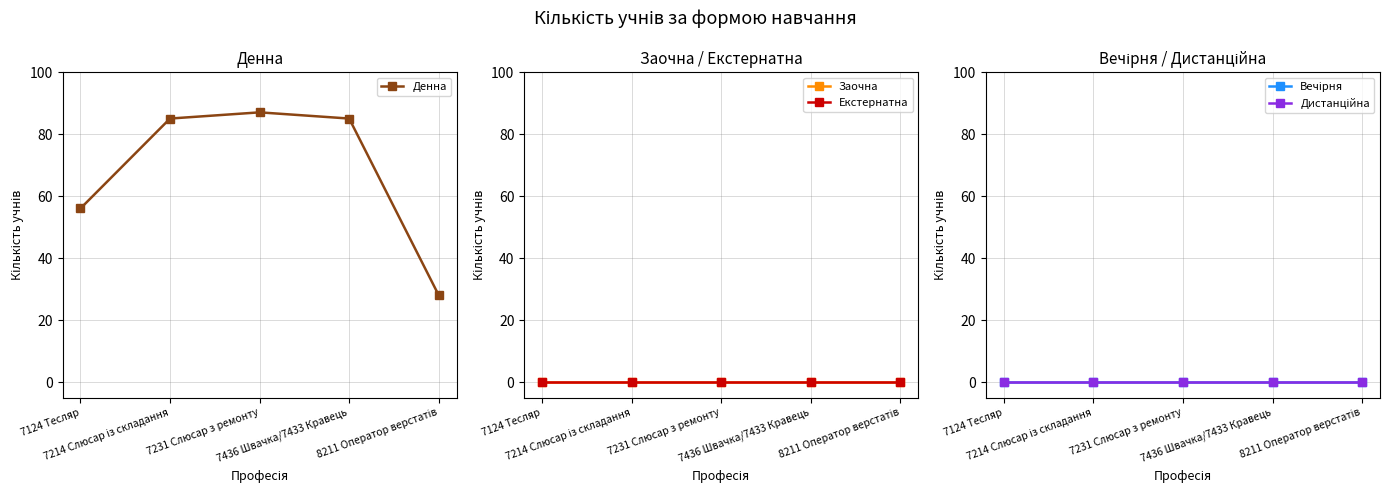

What are all the series names shown in the legend?

Денна, Заочна, Екстернатна, Вечірня, Дистанційна